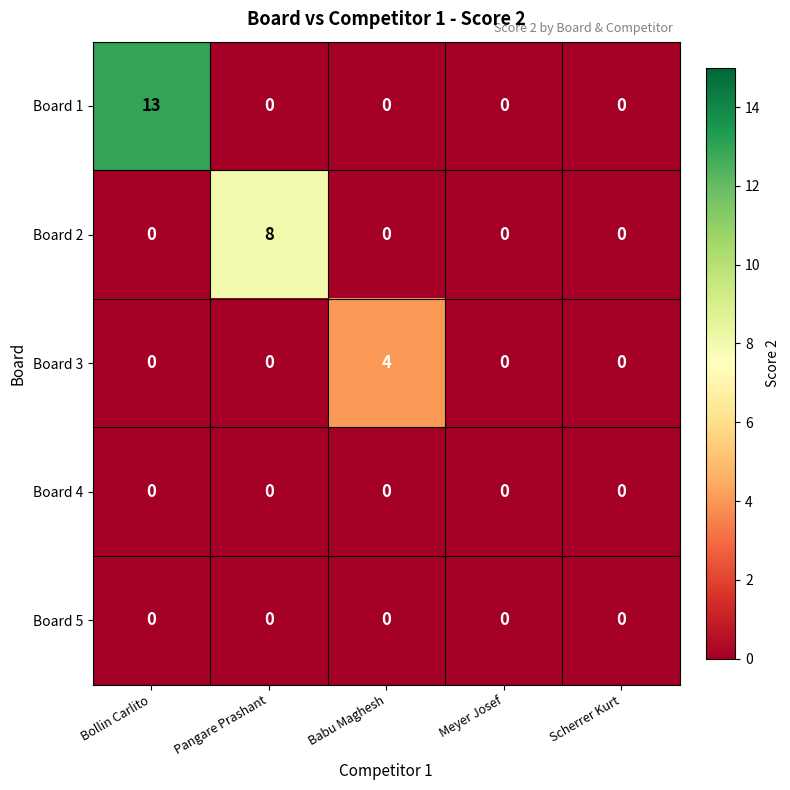

Which series has the largest total across all categories?

Board 1